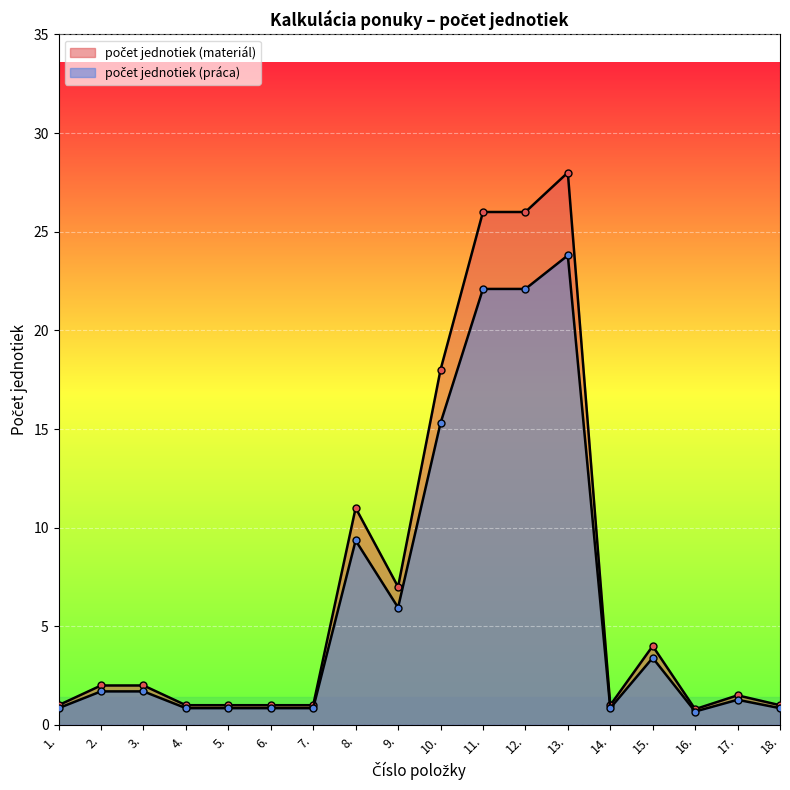

What is the approximate value of počet jednotiek práca at 11.?

26.0